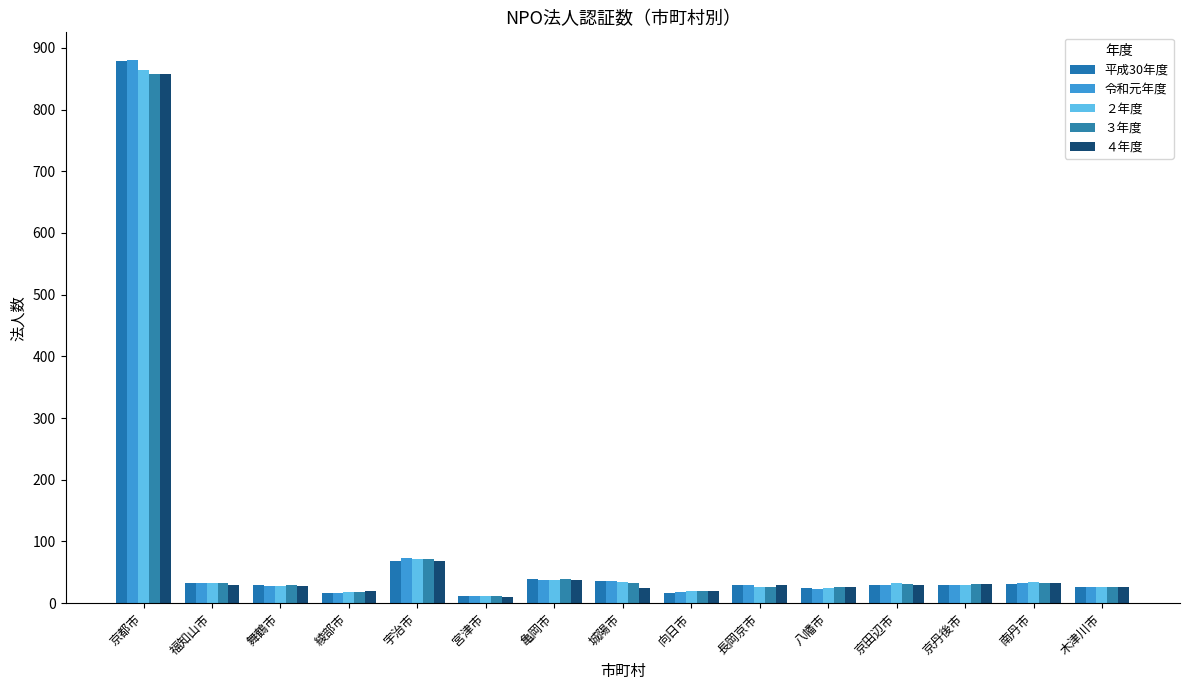

At which label does ４年度 reach its peak?

京都市